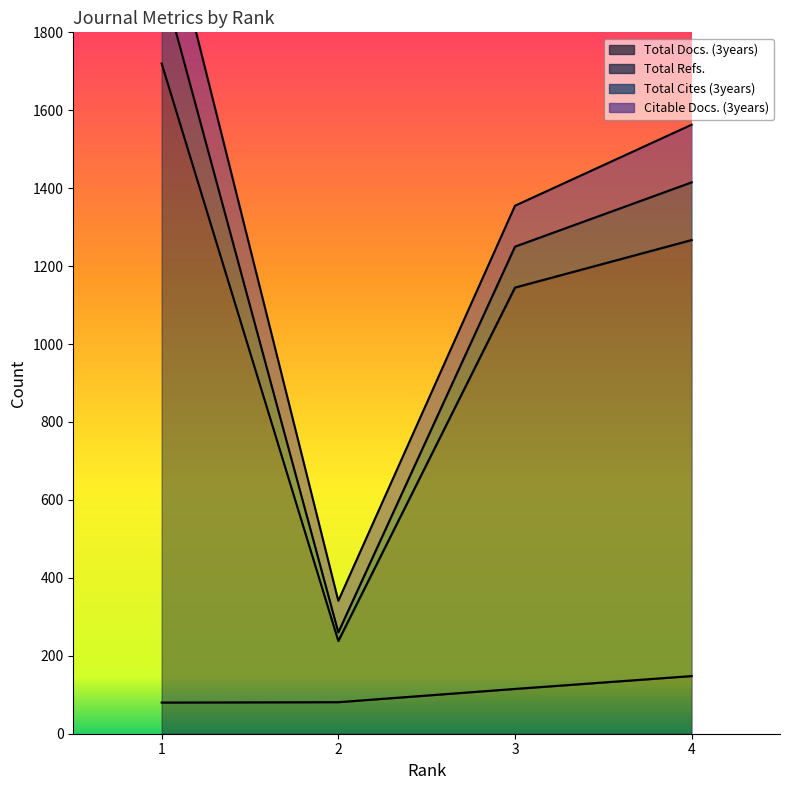

Which category has the highest value in the Total Docs. (3years) series?

4